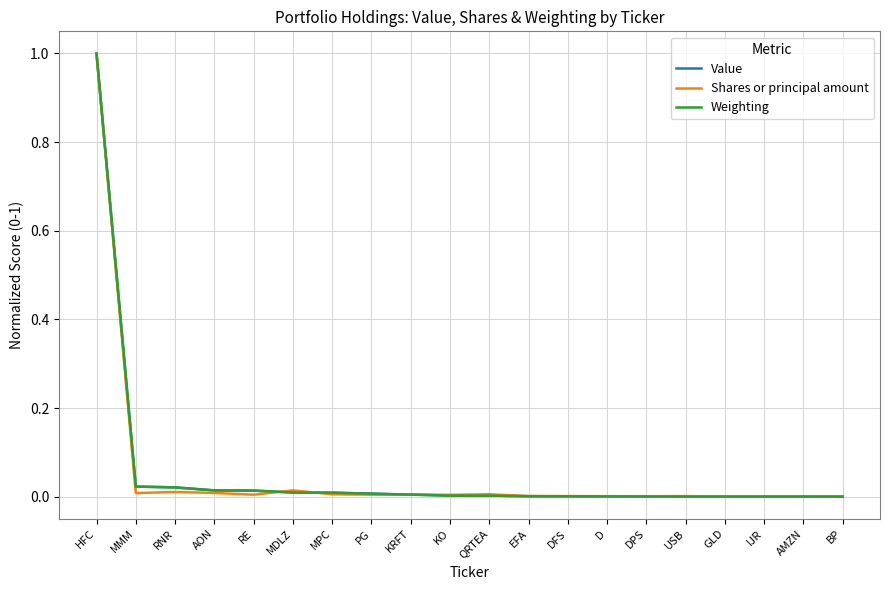

Which category has the highest value in the Value series?

HFC